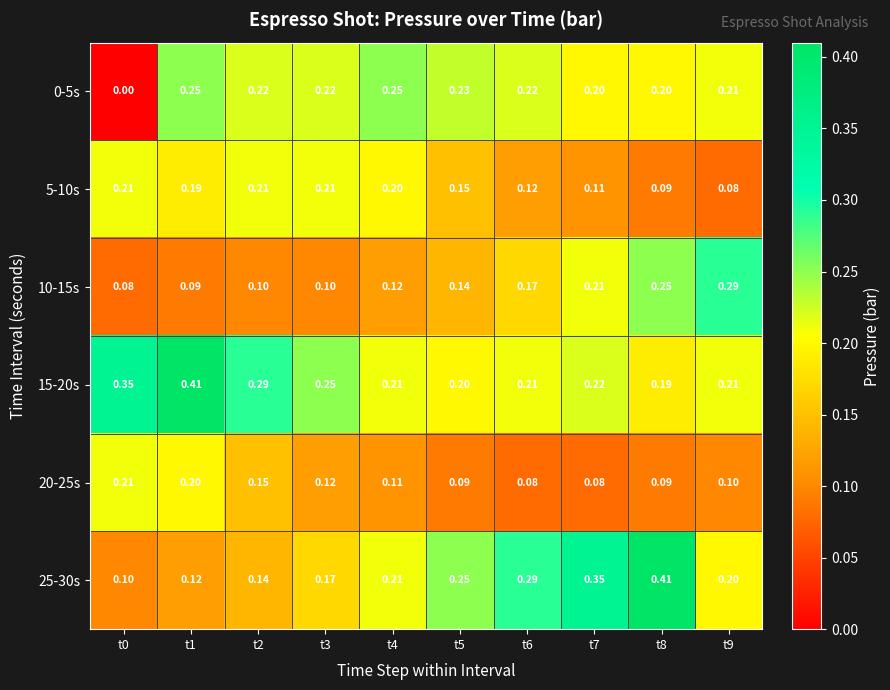

Count the number of categories in the chart.

10